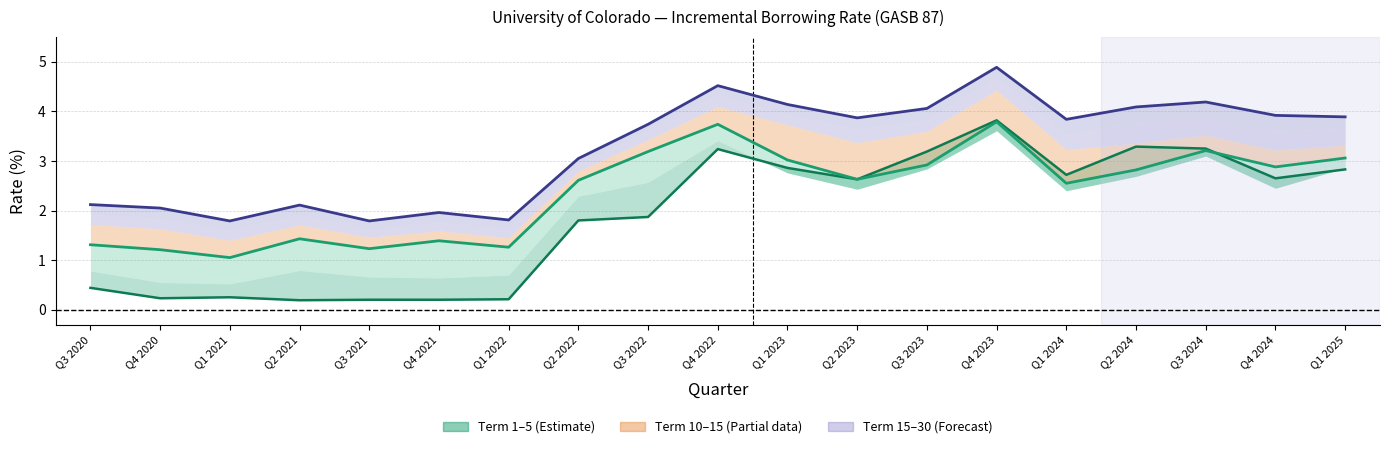

Reading left to right, transcribe all the data shown in this chart.

Term 1: 0.4	0.2	0.2	0.2	0.2	0.2	0.2	1.8	1.9	3.2	2.9	2.6	3.2	3.8	2.7	3.3	3.2	2.6	2.8
Term 10: 1.3	1.2	1.1	1.4	1.2	1.4	1.3	2.6	3.2	3.7	3.0	2.6	2.9	3.8	2.5	2.8	3.2	2.9	3.1
Term 30: 2.1	2.0	1.8	2.1	1.8	2.0	1.8	3.0	3.7	4.5	4.1	3.9	4.1	4.9	3.8	4.1	4.2	3.9	3.9